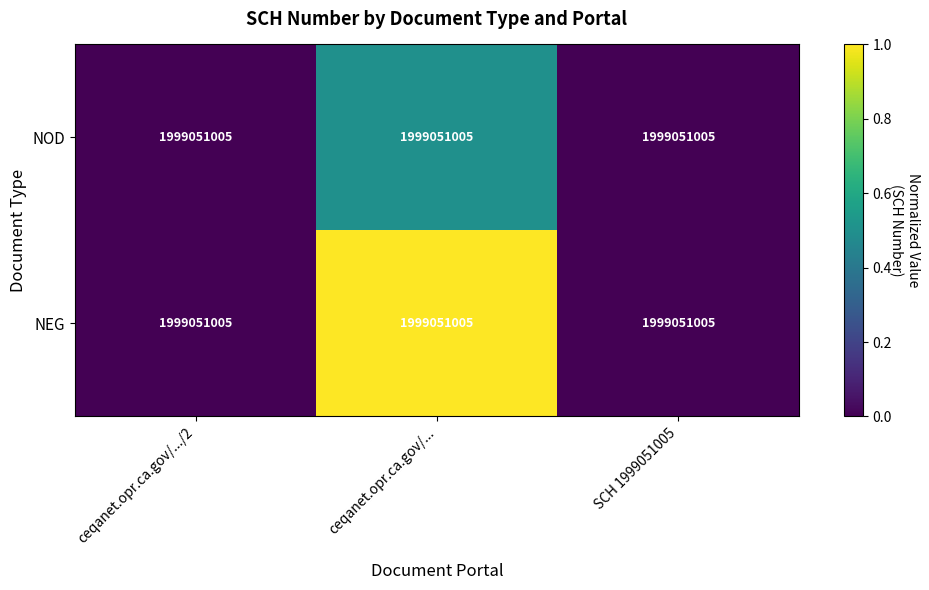

How many categories are shown in the chart?

3